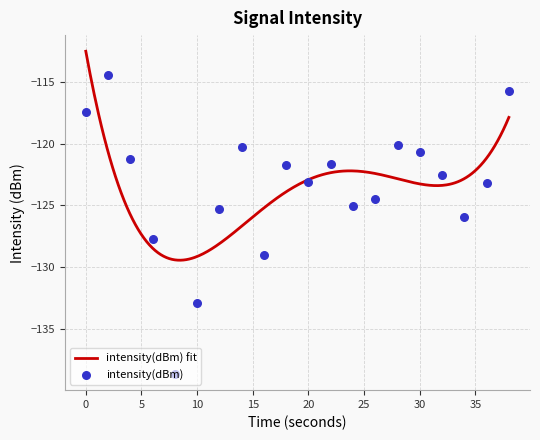

Which has a higher value, 8 or 4?

4